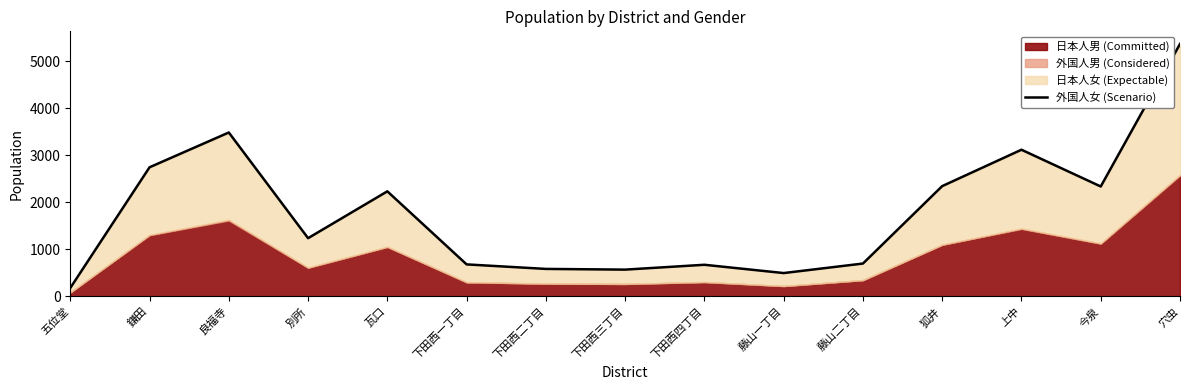

What position from the left is 下田西二丁目?

7